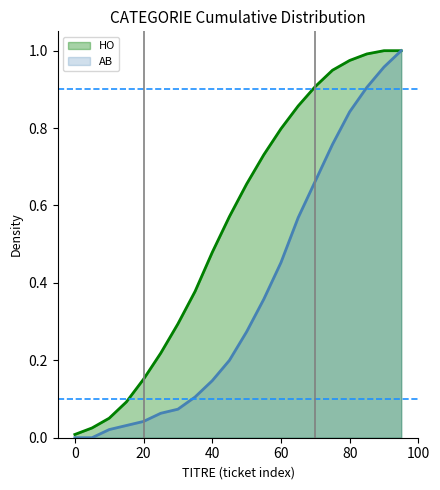

Rank the series by their average value, from lowest to highest.

AB, HO